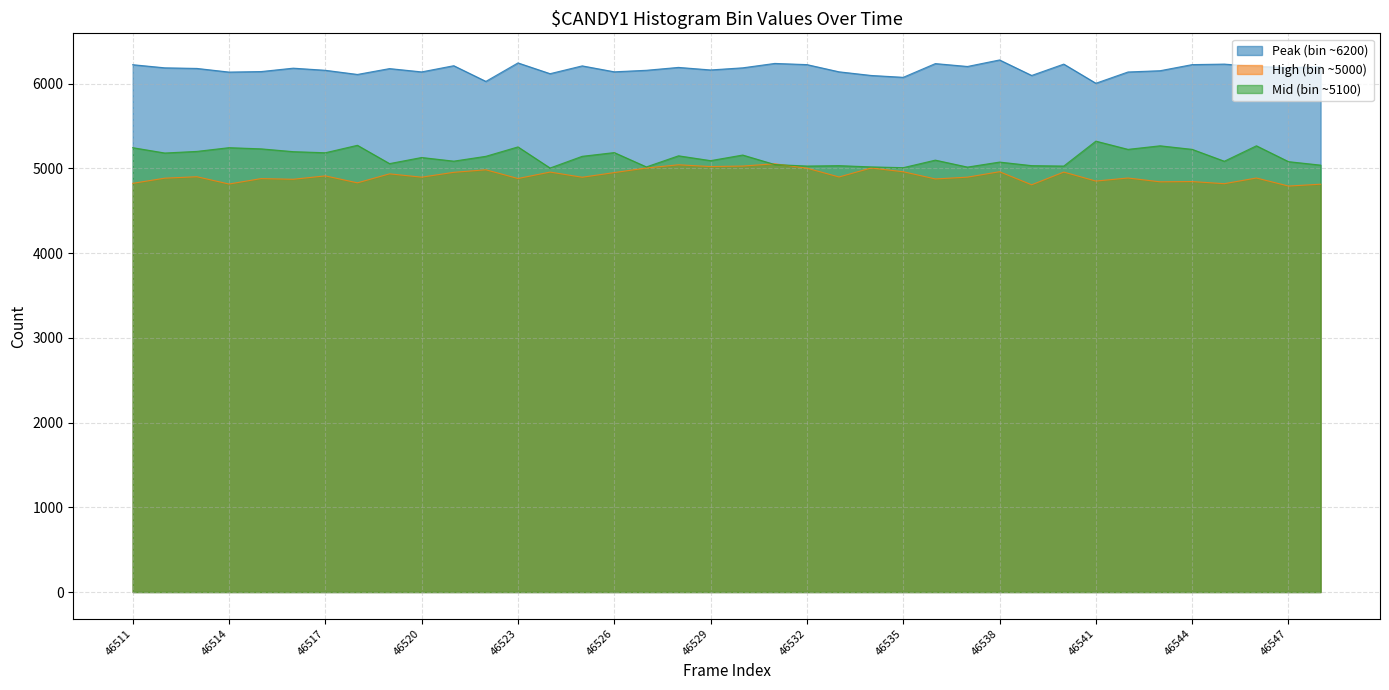

What is the difference between the maximum and minimum values in the High (bin ~5000) series?

263